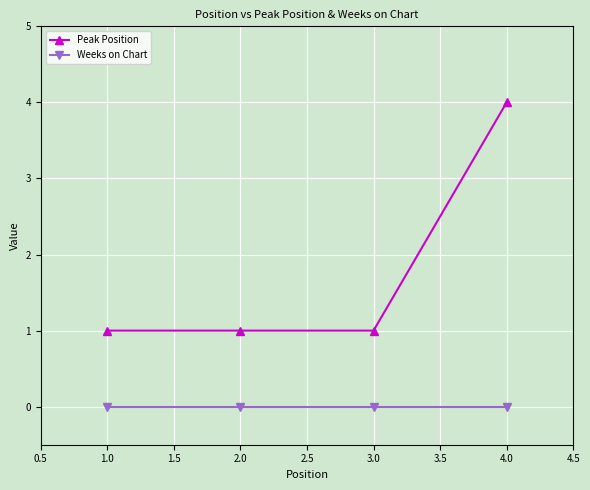

List the series in order of their peak value, lowest first.

Weeks on Chart, Peak Position